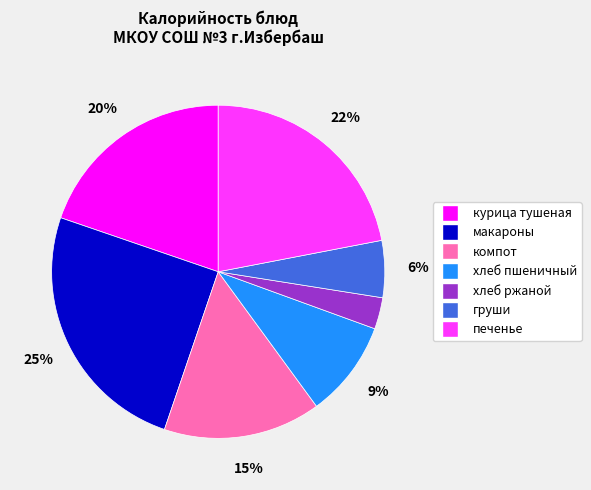

Is there a majority slice in this chart?

No